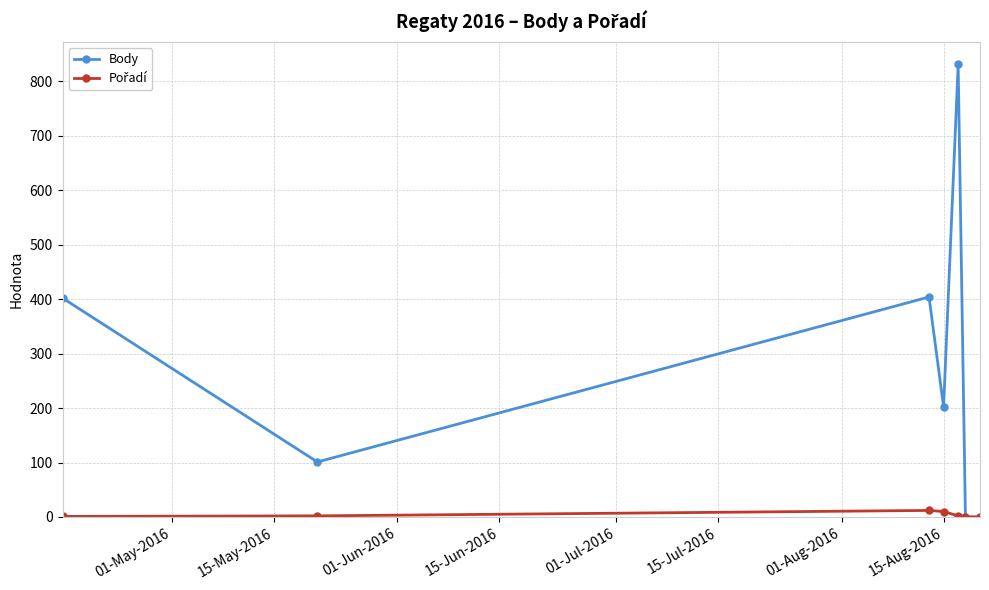

At how many categories does at least one series exceed 247?

3